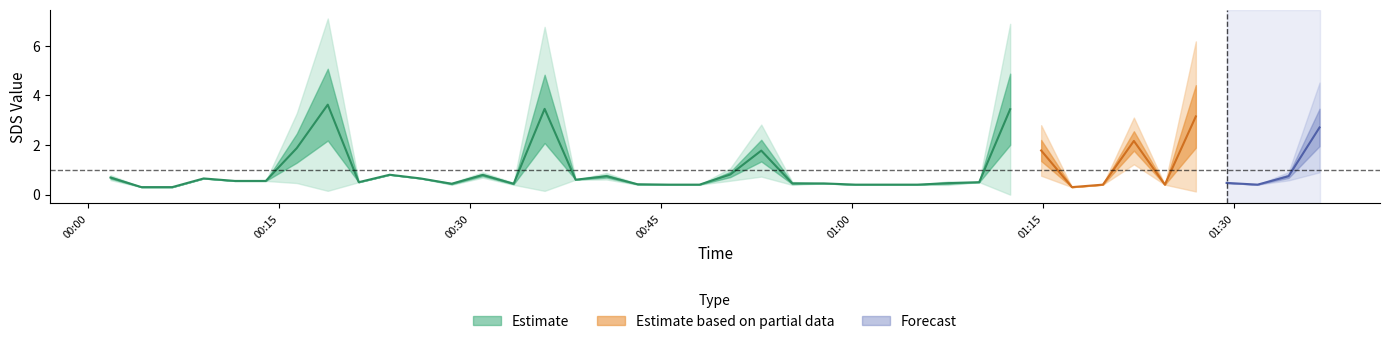

True or false: SDS_P2 and SDS_P1 intersect in this chart.

False